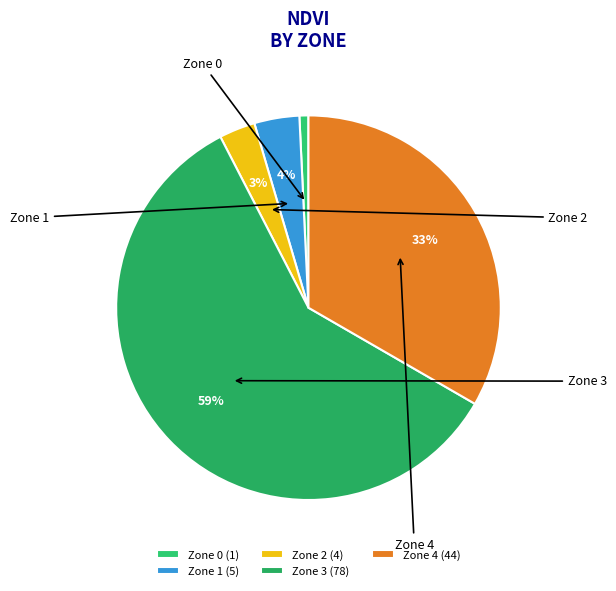

How many slices are in this pie chart?

5